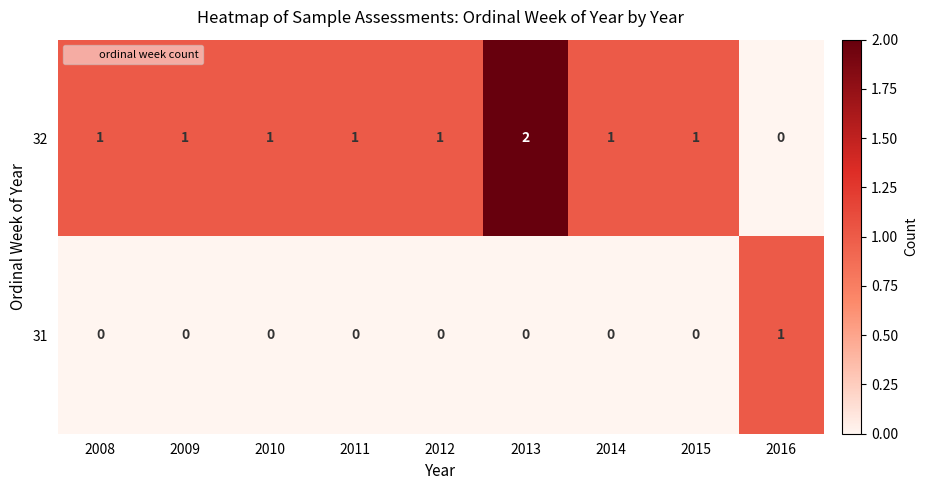

The 32 series shows 1 at 2012. True or false?

True